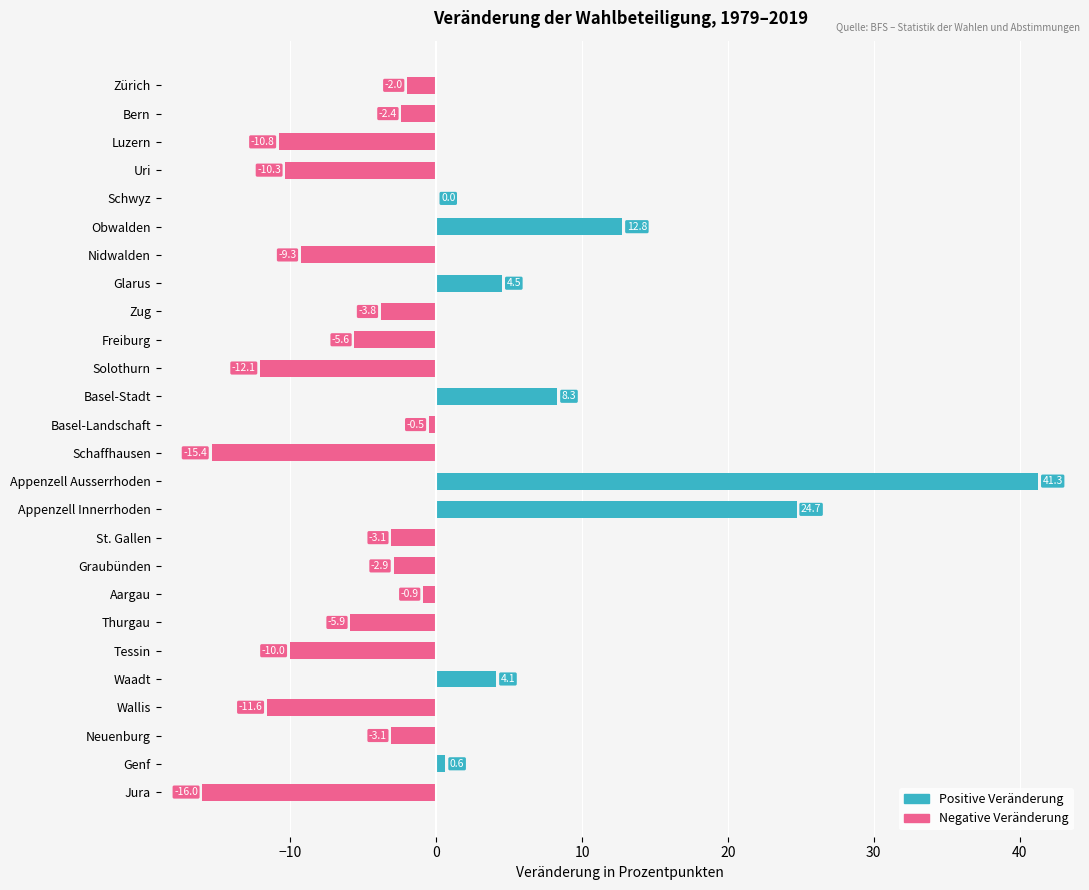

Between Uri and Zug, which is larger?

Uri